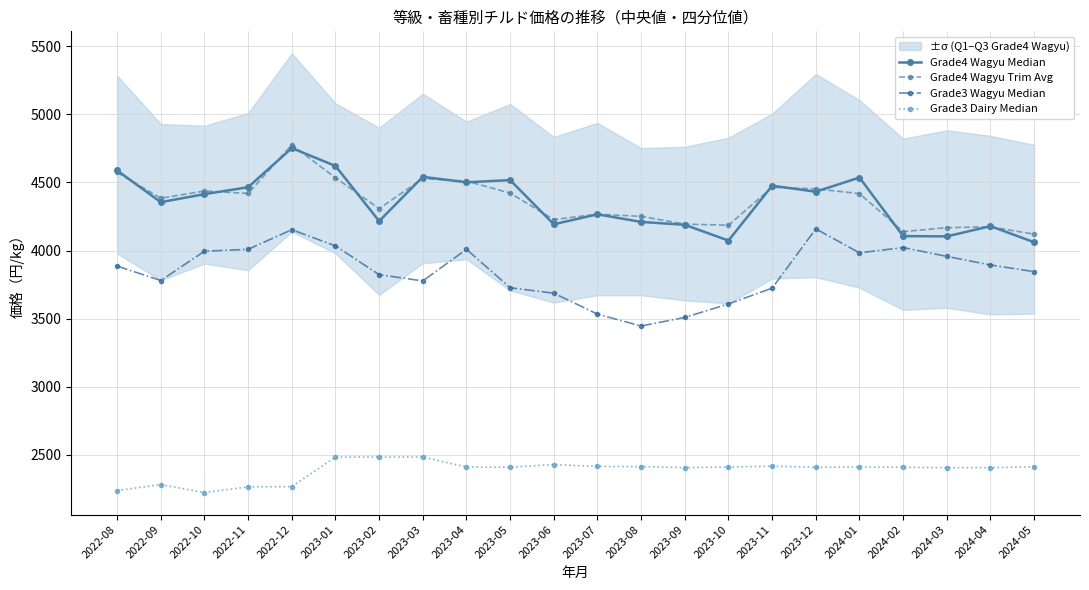

How many interior local valleys does the Grade4 Wagyu Trim Avg series have?

6